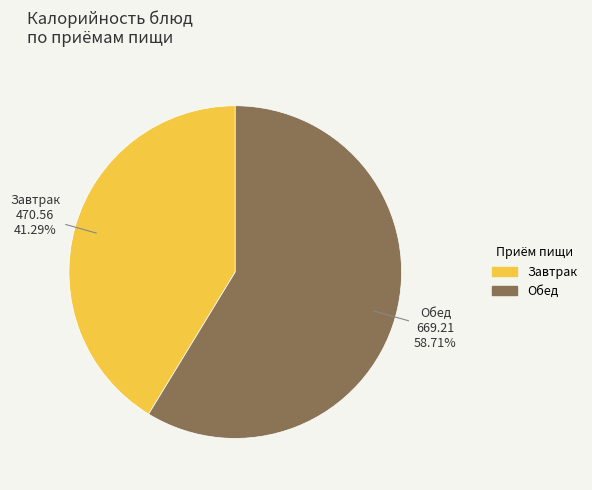

How many slices are in this pie chart?

2